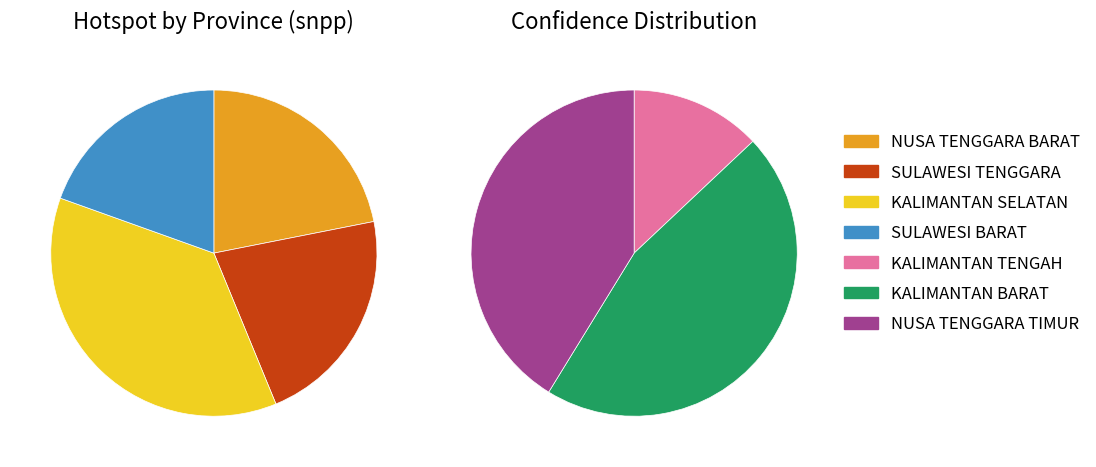

Is it true that KALIMANTAN BARAT is 44% of the pie?

False